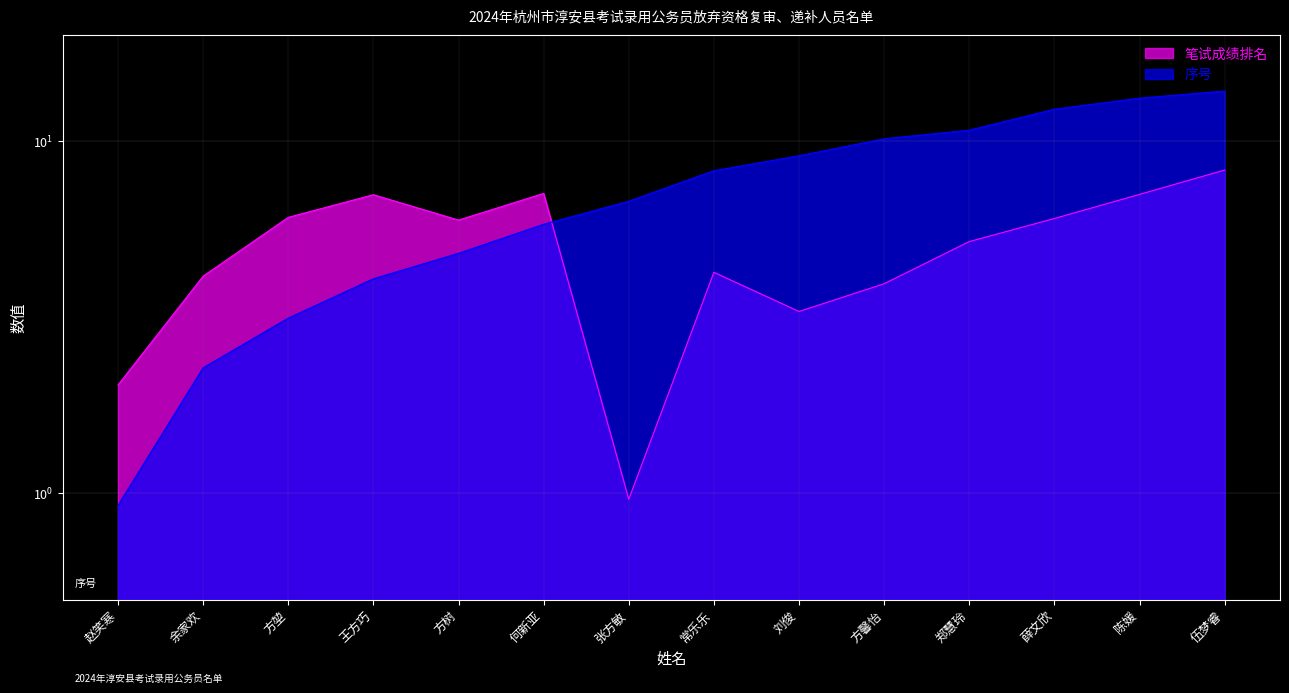

At which category is the sum across all series the highest?

伍梦睿